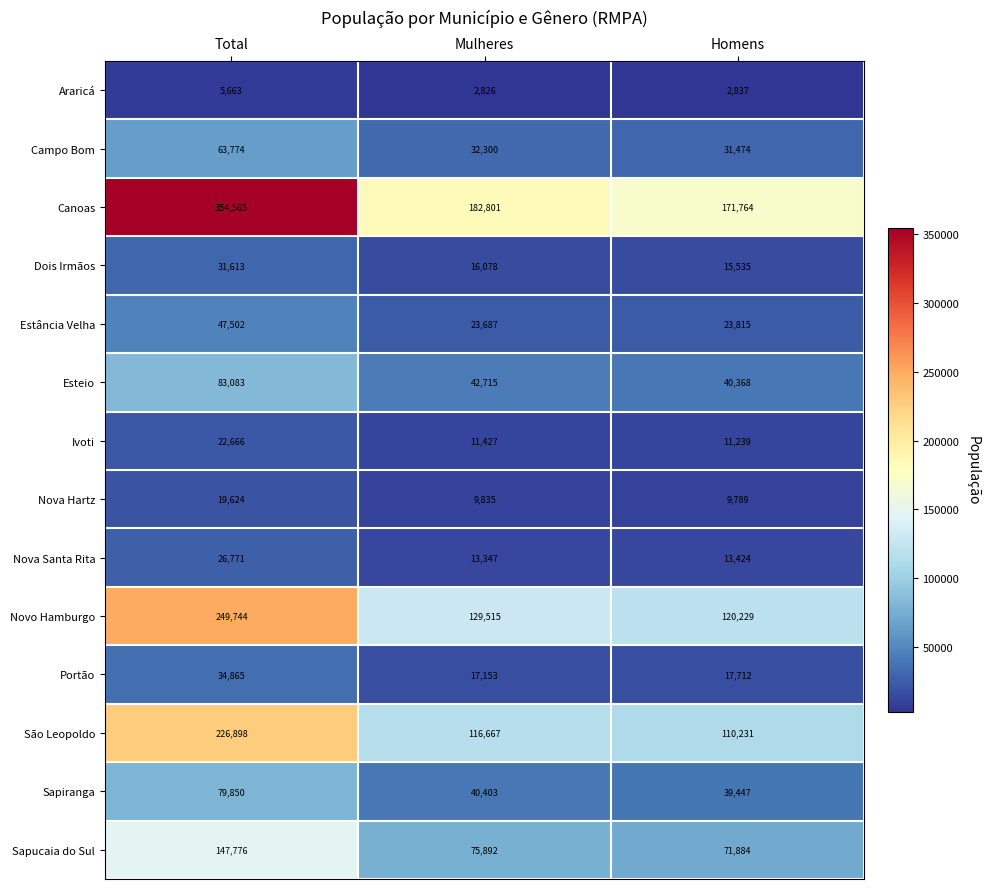

Which series has the largest total across all categories?

Canoas